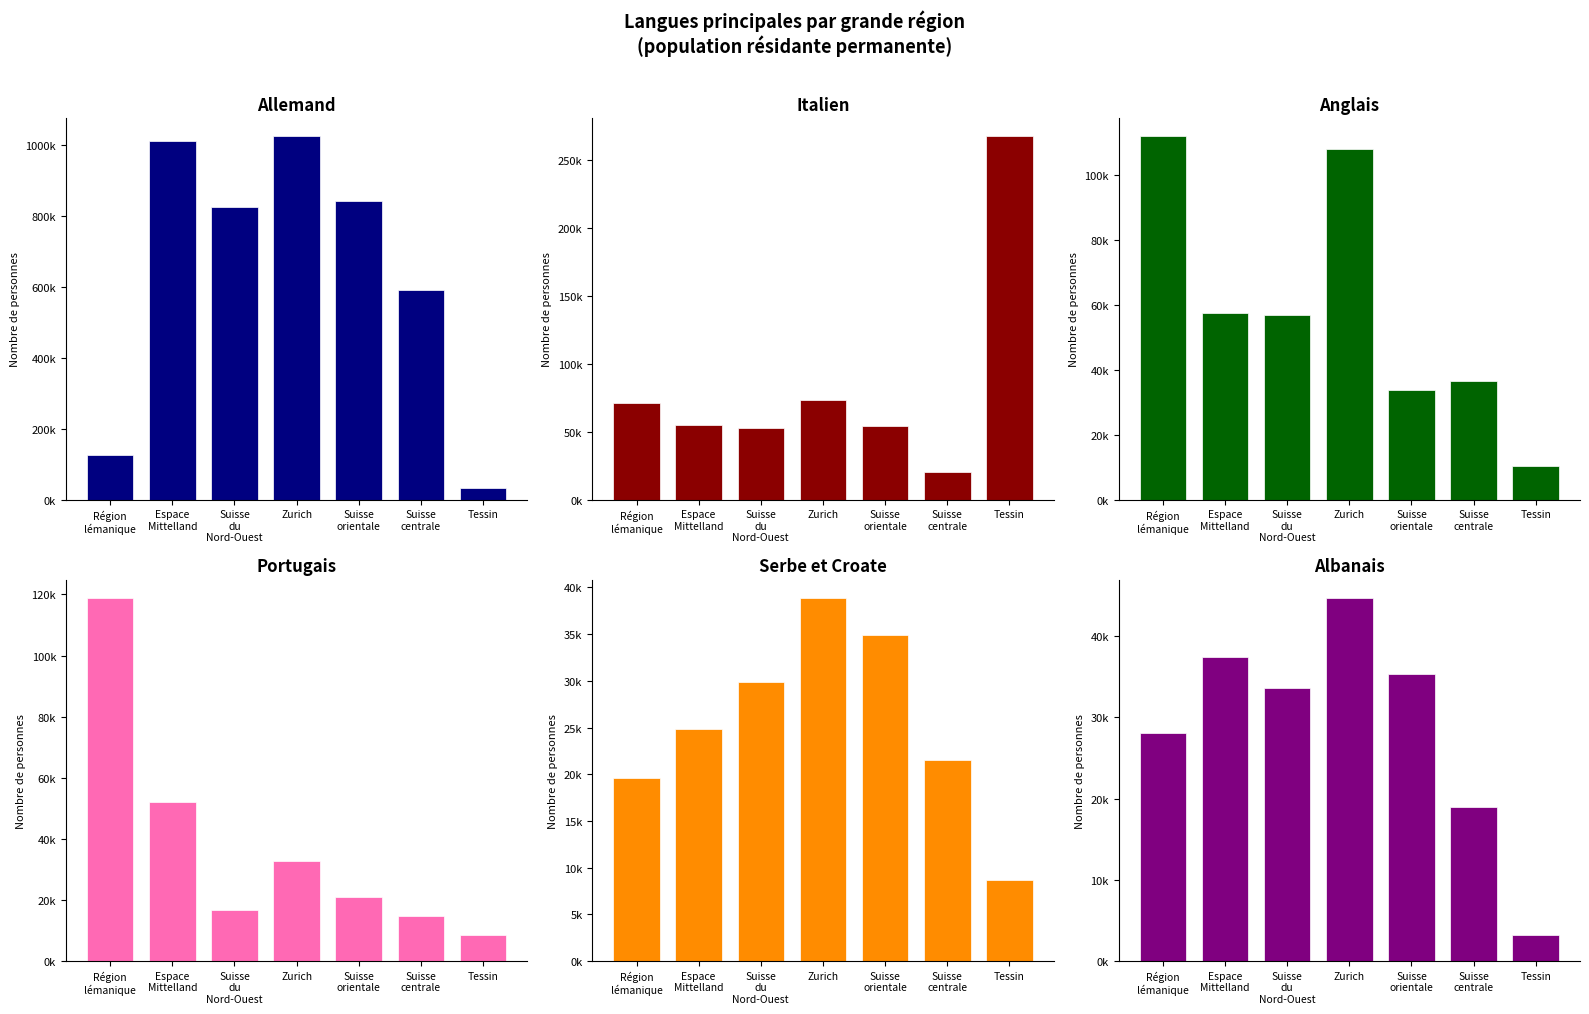

The value of Serbe et Croate at Suisse orientale is 34913.3. True or false?

True